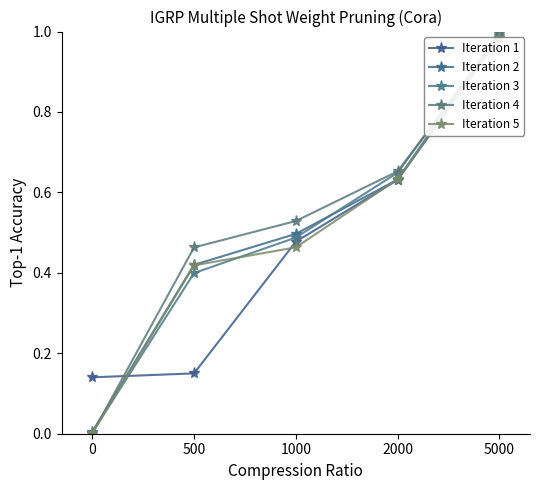

True or false: Iteration 1 has more than 0 points higher than both neighbors.

False